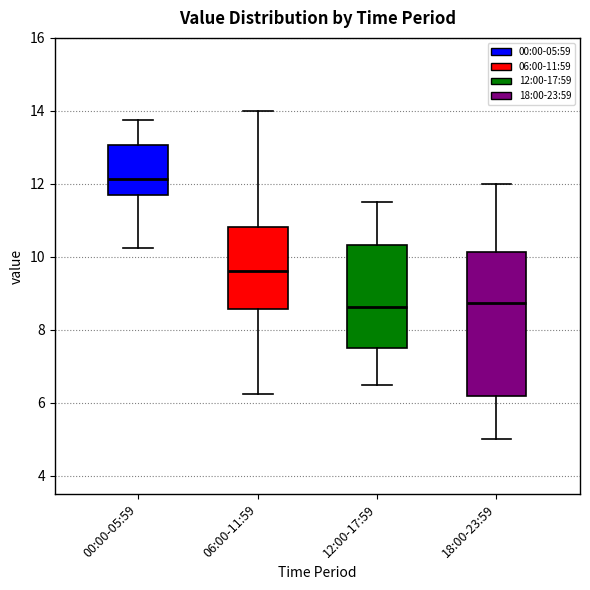

Which box is the tallest, from its lower edge to its upper edge?

18:00-23:59